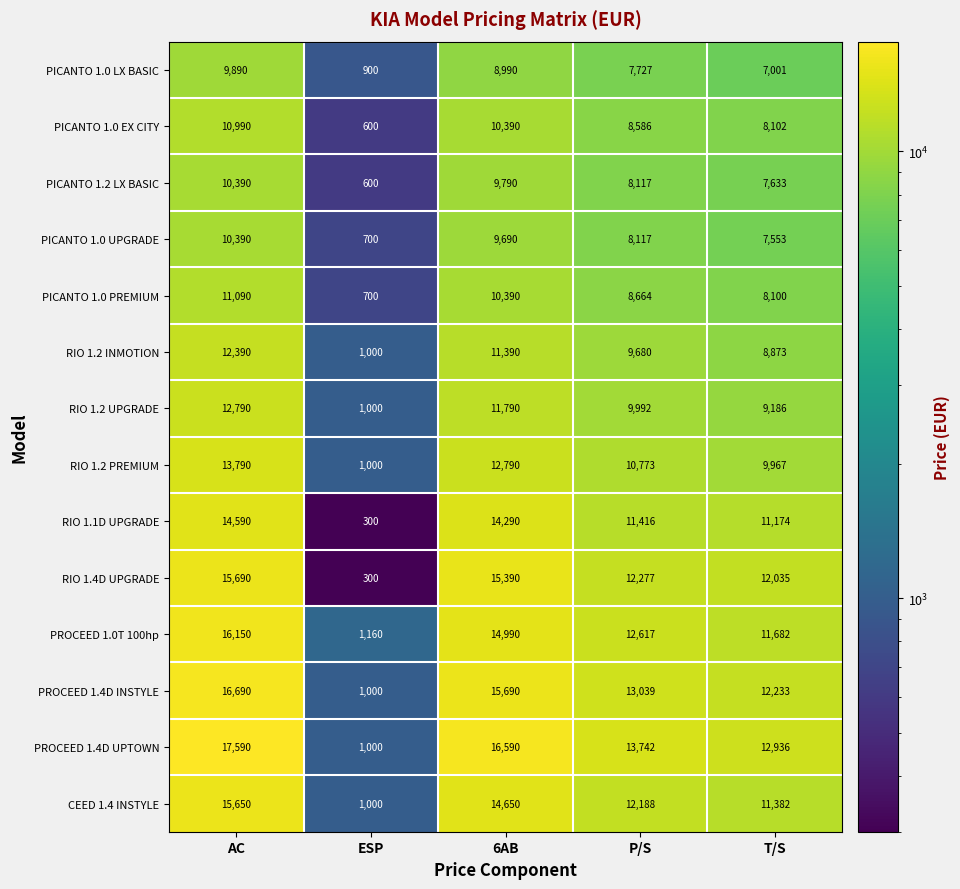

What is the total value across all series at ESP?

11260